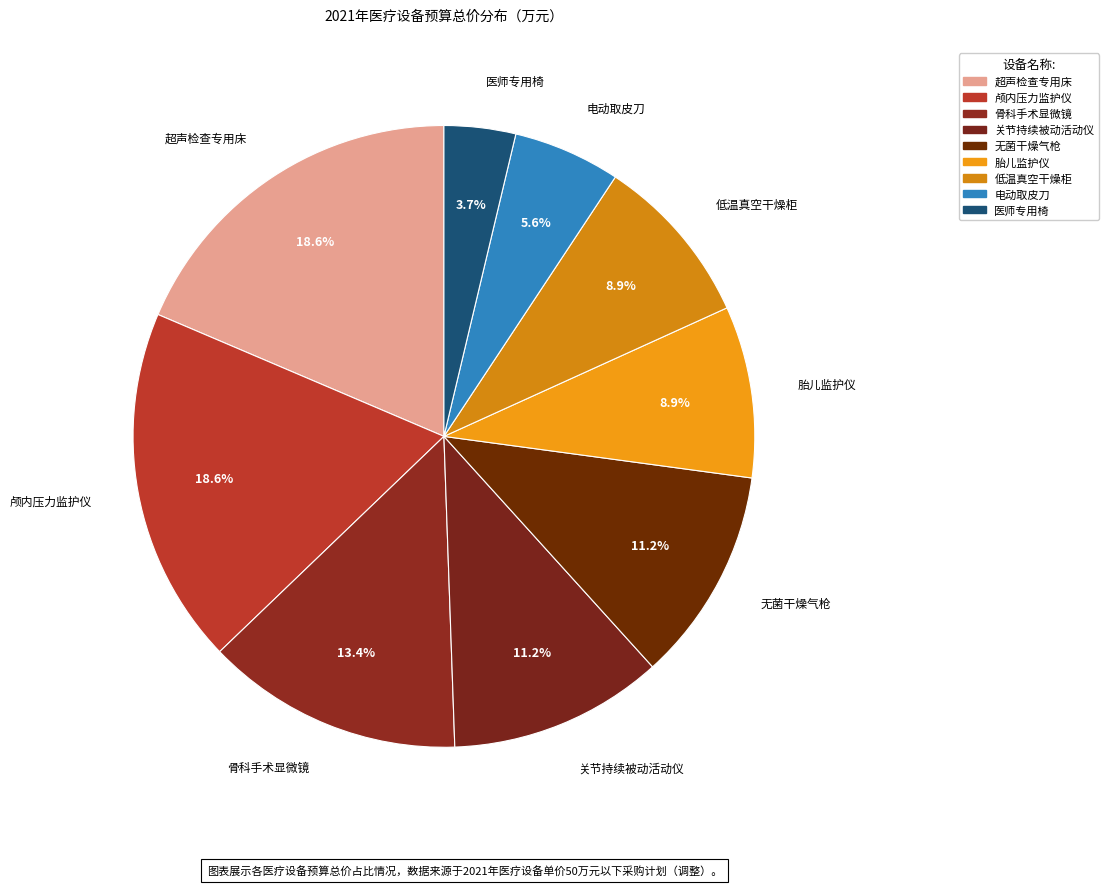

Which has a higher value, 骨科手术显微镜 or 无菌干燥气枪?

骨科手术显微镜